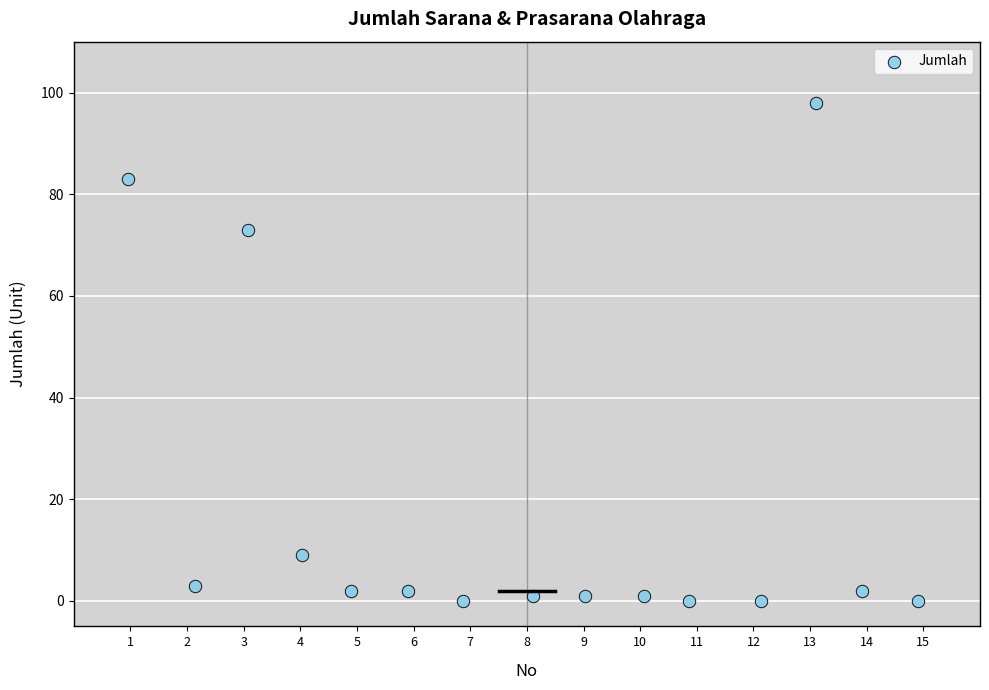

What is the range of Y values (max minus min)?

98